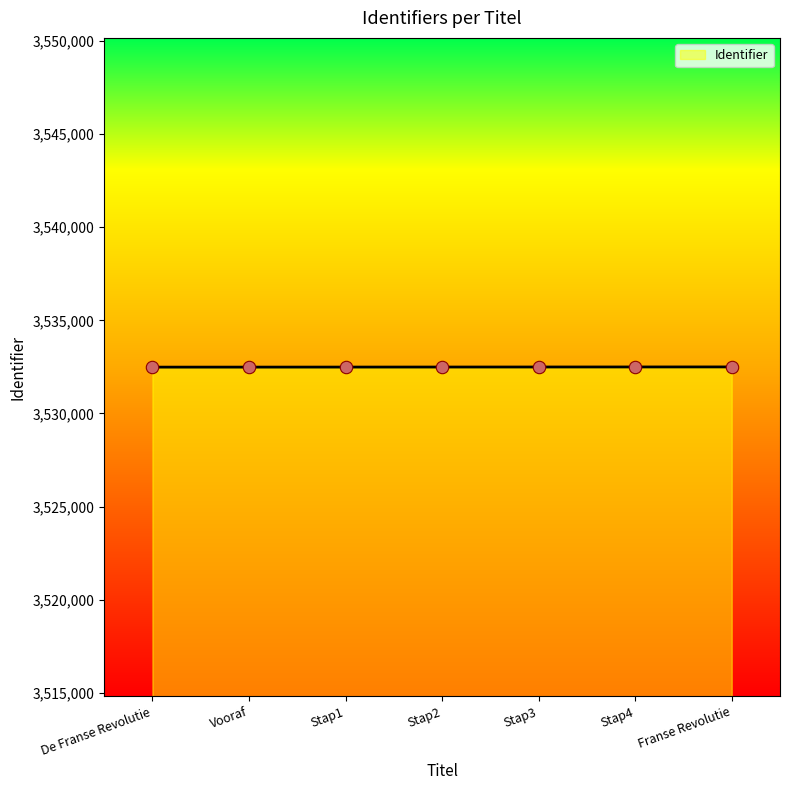

Approximately how many times larger is the value at Stap1 compared to Vooraf?

1.0